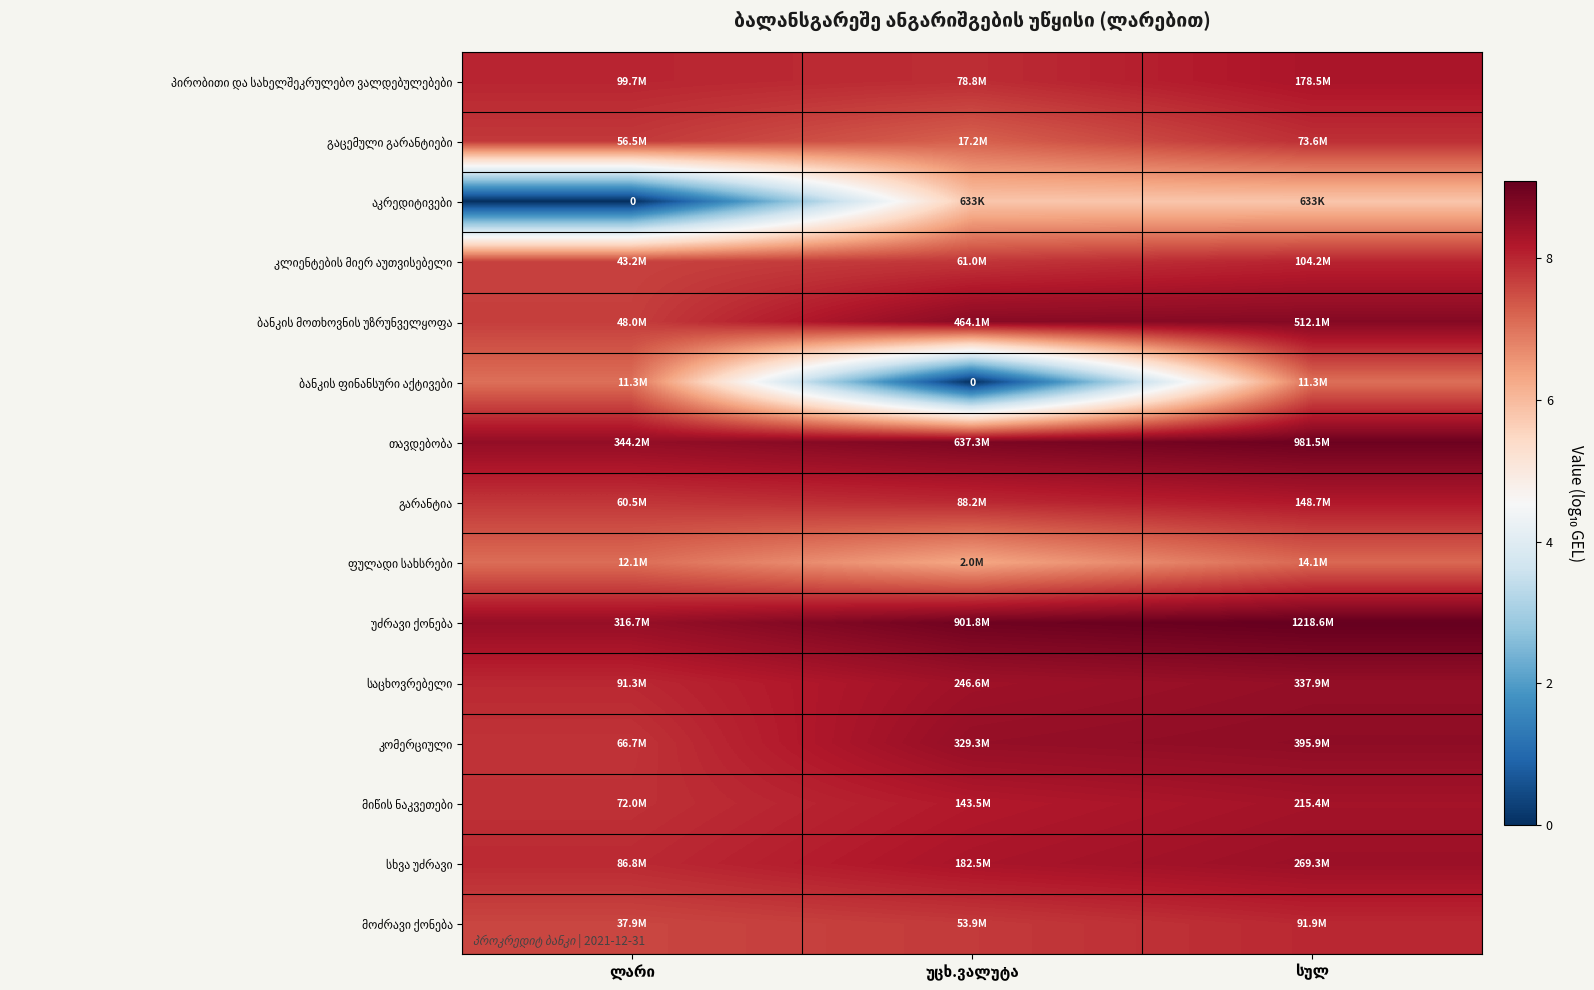

What is the average value of the ბანკის ფინანსური აქტივები series?

4.7